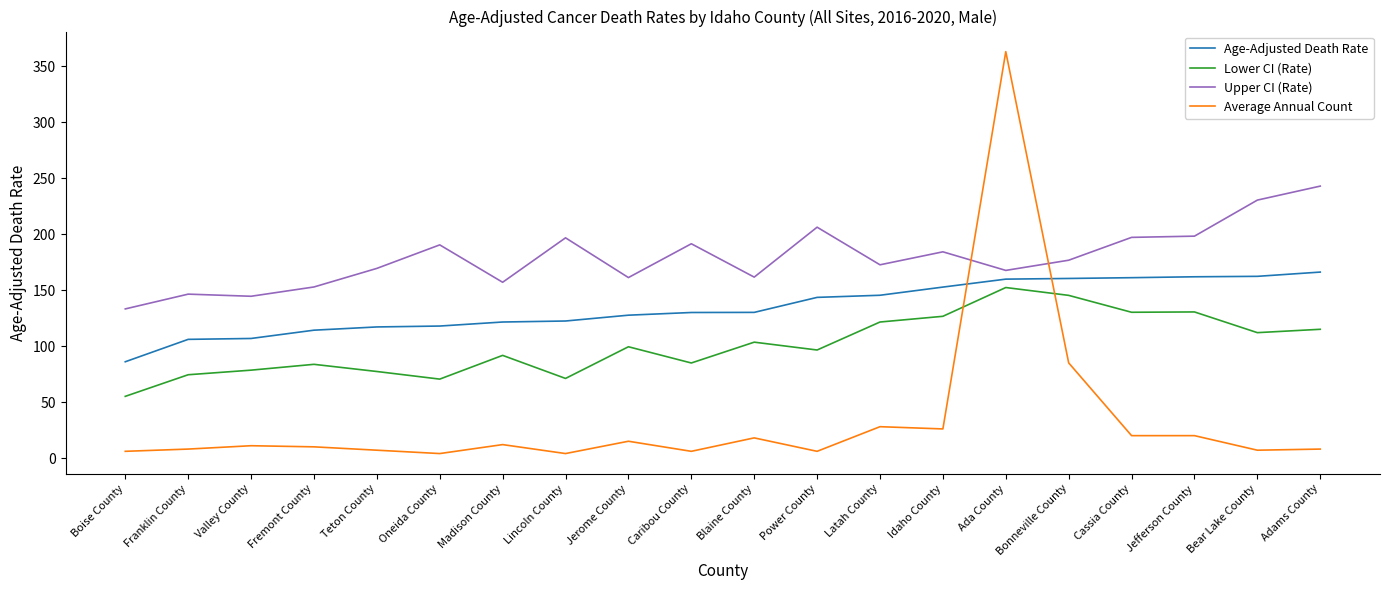

What is the sum of the Average Annual Count values at Blaine County and Teton County?

25.0